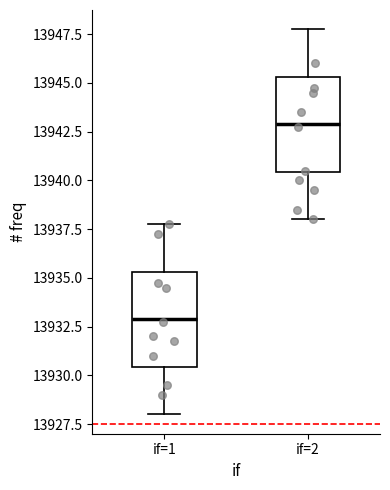

Reading left to right, transcribe this box plot: for each box, give where its median line is, the range the box spans, and where its two whiskers end, as read against the y-axis. The values are not printed on the chart, so give them approximately, as read against the axis.

if=1: median 13933.0, box 13930.5 to 13935.5, whiskers 13928.0 to 13938.0
if=2: median 13943.0, box 13940.5 to 13945.5, whiskers 13938.0 to 13948.0